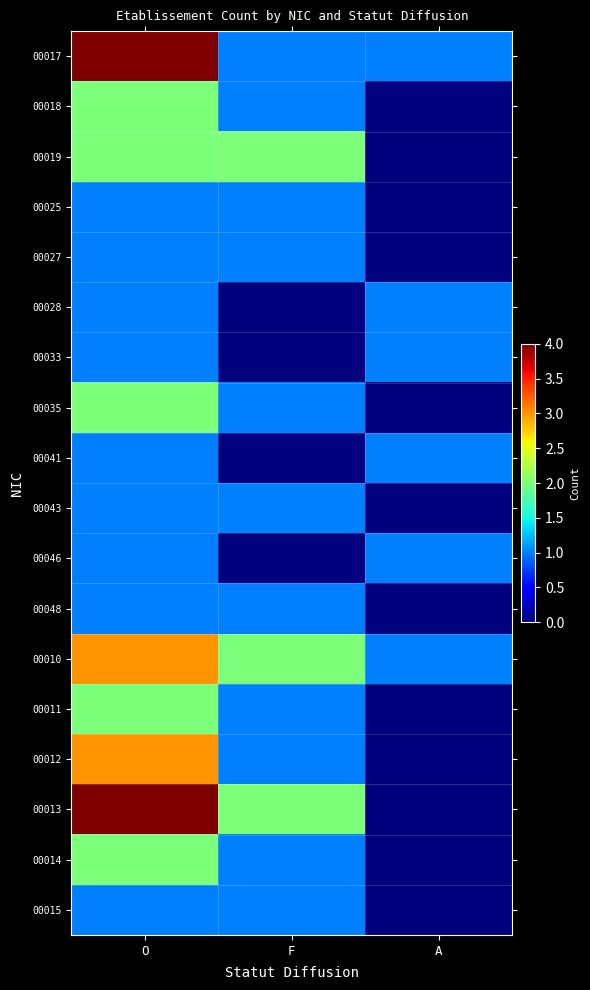

At how many categories does at least one series exceed 2?

1